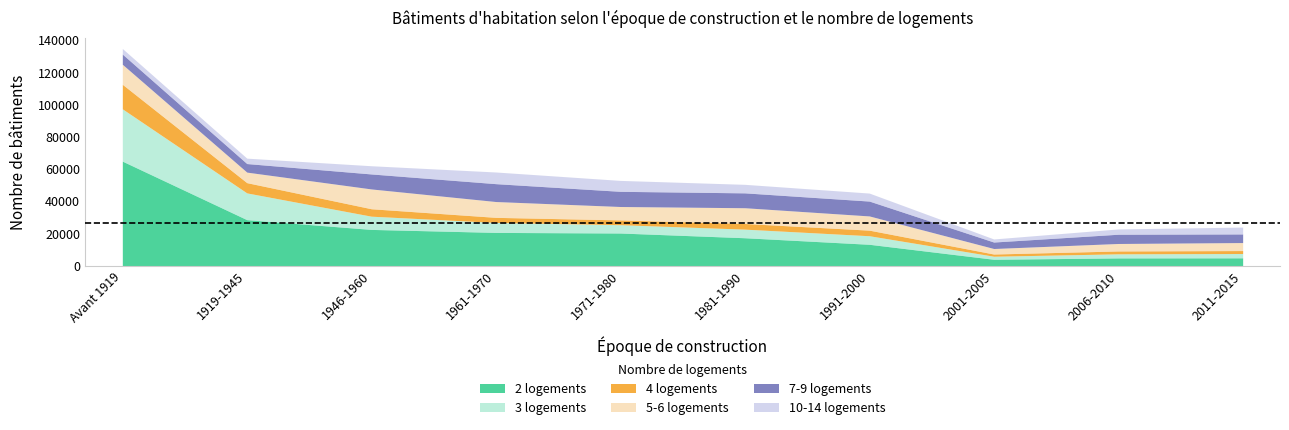

Reading left to right, extract all data points from this chart.

2 logements: Avant 1919=64846	1919-1945=28523	1946-1960=22469	1961-1970=20605	1971-1980=20230	1981-1990=17297	1991-2000=13236	2001-2005=3932	2006-2010=4777	2011-2015=4832
3 logements: Avant 1919=32467	1919-1945=16601	1946-1960=8200	1961-1970=6177	1971-1980=5159	1981-1990=5341	1991-2000=5307	2001-2005=1892	2006-2010=2534	2011-2015=2688
4 logements: Avant 1919=15217	1919-1945=6358	1946-1960=4618	1961-1970=3166	1971-1980=2974	1981-1990=3513	1991-2000=3465	2001-2005=1372	2006-2010=1775	2011-2015=1823
5-6 logements: Avant 1919=12436	1919-1945=6544	1946-1960=12296	1961-1970=9824	1971-1980=8325	1981-1990=9771	1991-2000=8826	2001-2005=3423	2006-2010=4649	2011-2015=4975
7-9 logements: Avant 1919=6322	1919-1945=5312	1946-1960=9299	1961-1970=11087	1971-1980=9414	1981-1990=9228	1991-2000=9221	2001-2005=4010	2006-2010=5737	2011-2015=5330
10-14 logements: Avant 1919=3465	1919-1945=3358	1946-1960=5105	1961-1970=7243	1971-1980=6781	1981-1990=5297	1991-2000=4970	2001-2005=1915	2006-2010=3295	2011-2015=4275